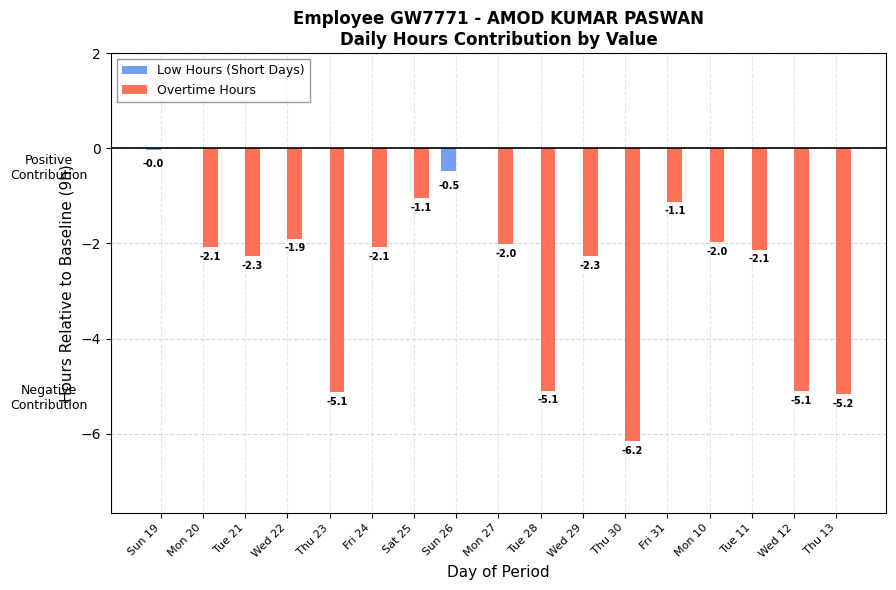

Which series has the largest range (max minus min)?

Overtime Hours